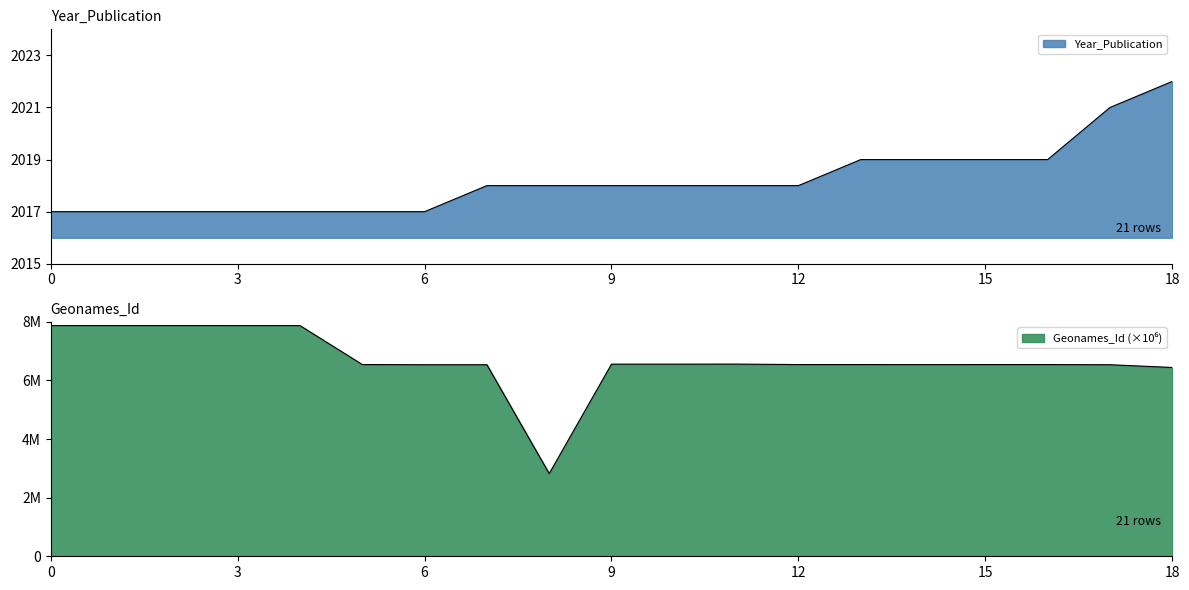

True or false: Geonames_Id and Year_Publication intersect in this chart.

False